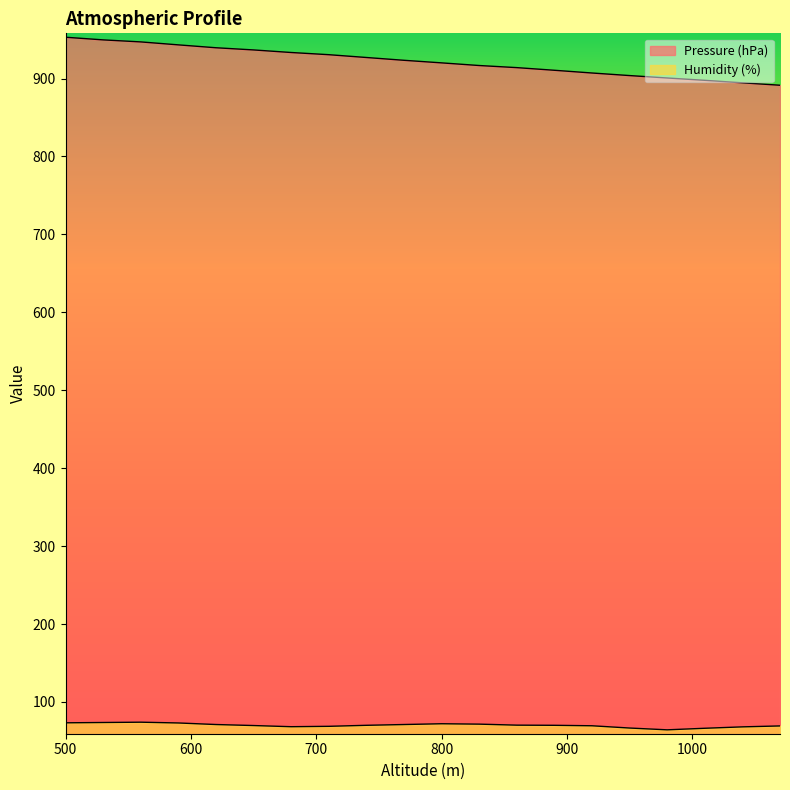

Rank the series at 650 from highest to lowest value.

Pressure (hPa), Humidity (%)